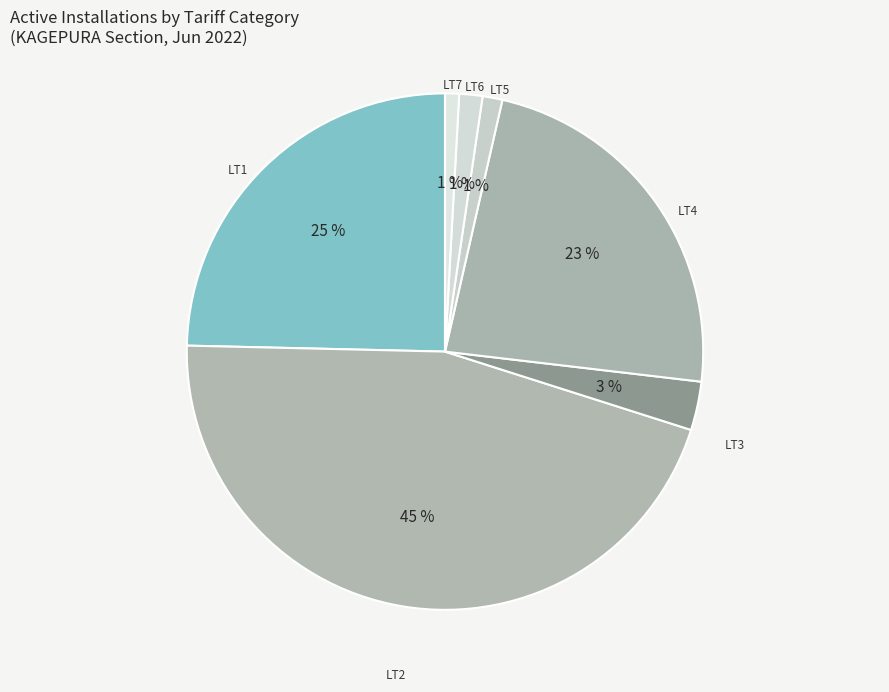

Which category has the biggest portion of the pie?

LT2